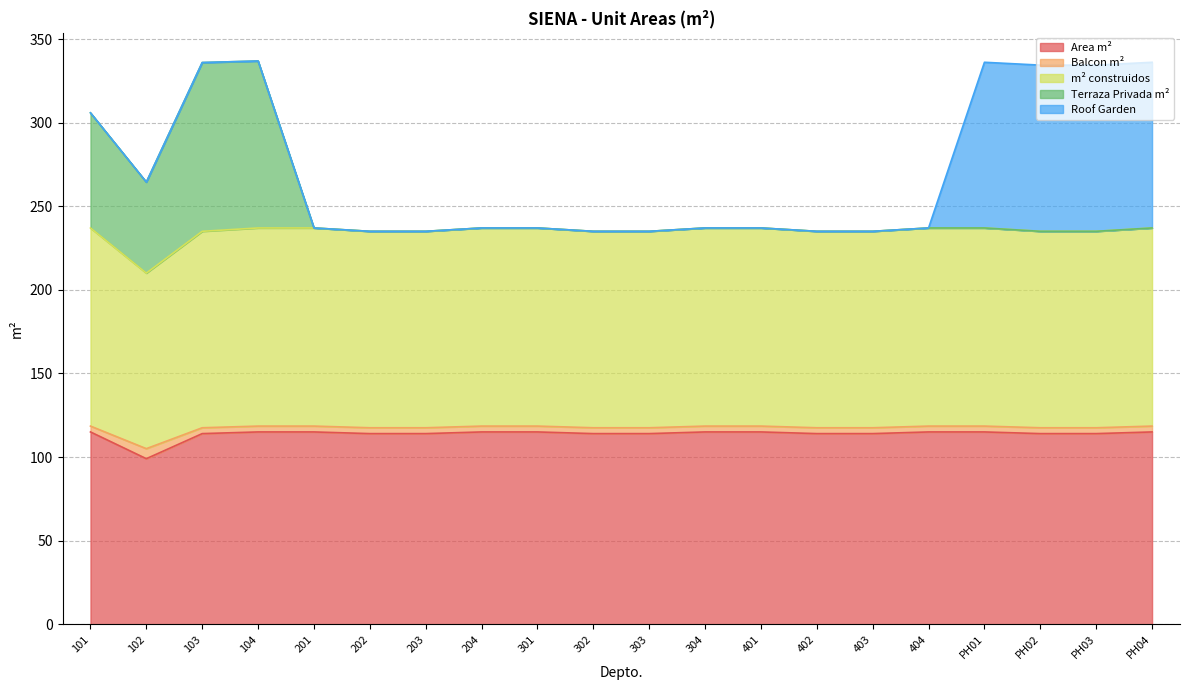

What is the sum of all Area m² values?

2275.0